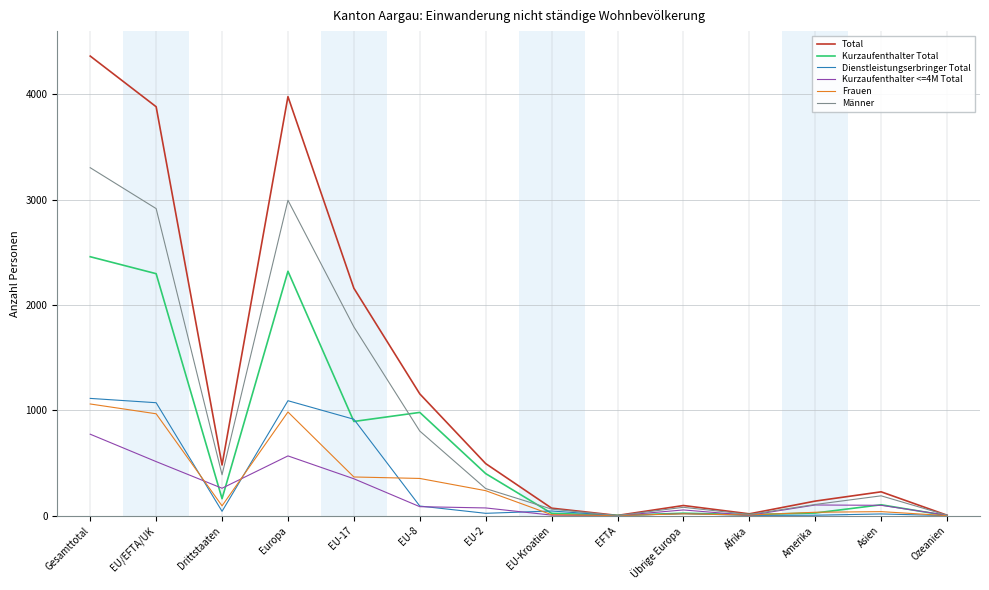

Which series has the largest range (max minus min)?

Total